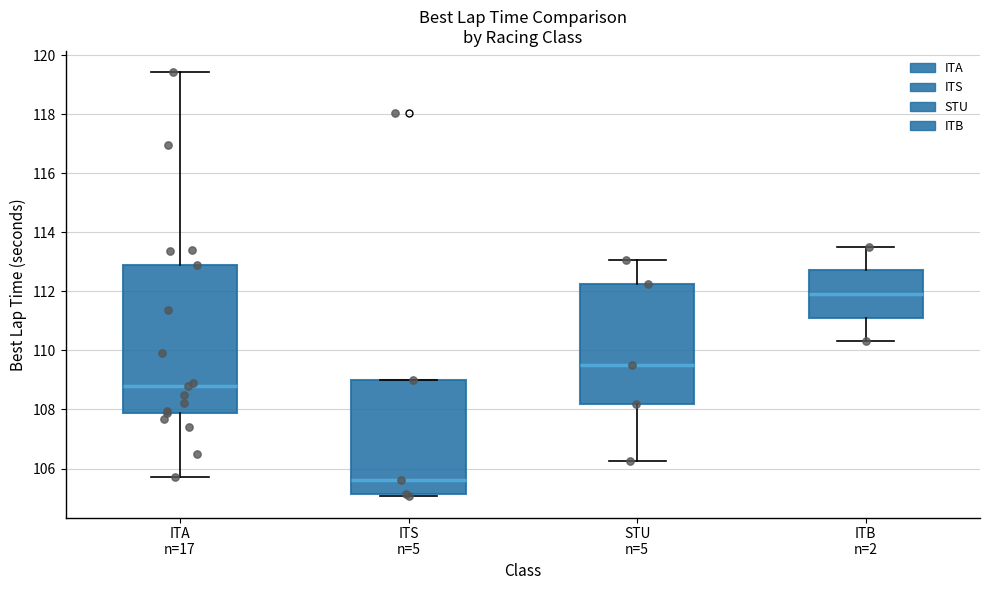

Which box has the lowest median line?

ITS n=5